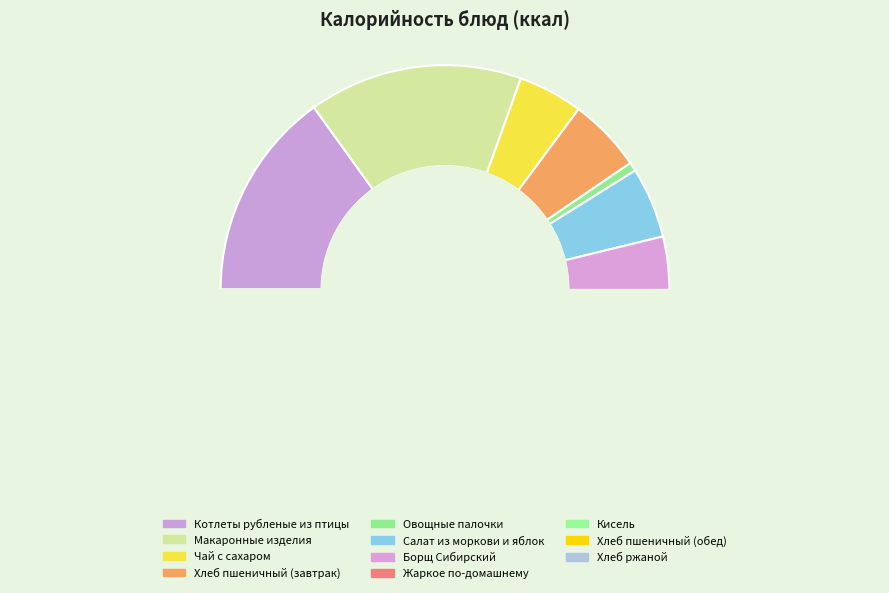

Is Овощные палочки the majority of the pie?

No